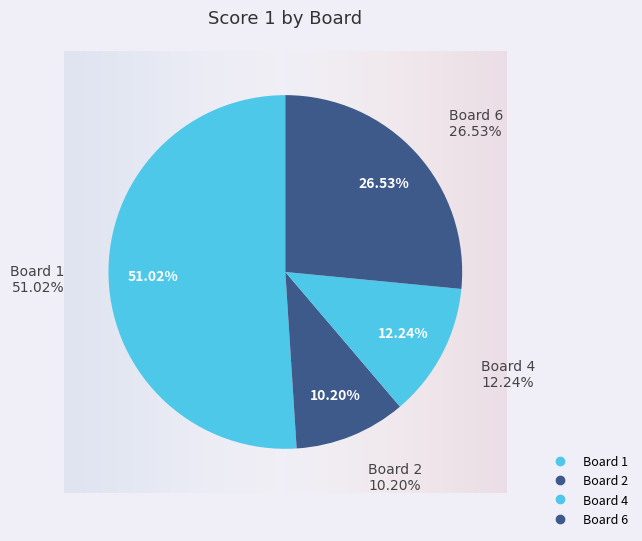

To the nearest percent, what portion does Board 6 represent?

27%